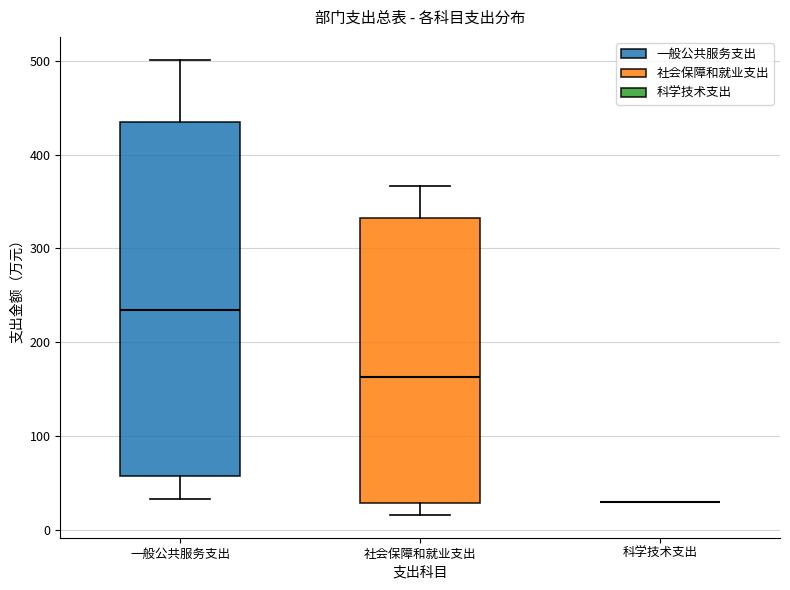

Reading left to right, read every box against the y-axis: the position of its median line, the range the box covers, and the ends of its whiskers. The values are not printed on the chart, so give them approximately, as read against the axis.

一般公共服务支出: median 230, box 60 to 440, whiskers 30 to 500
社会保障和就业支出: median 160, box 30 to 330, whiskers 20 to 370
科学技术支出: box collapsed to a line at 30, whiskers 30 to 30